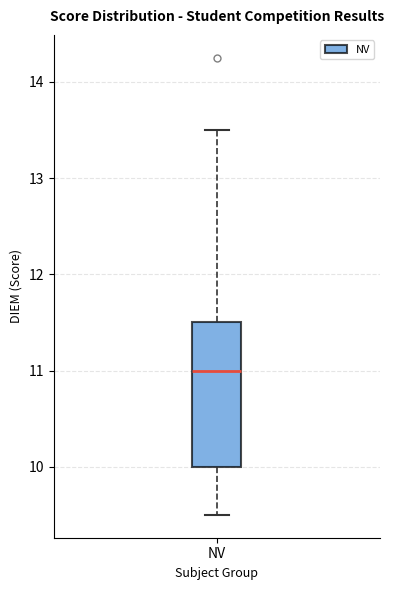

Read this box plot against the y-axis: the position of the median line, the range covered by the box, and the ends of both whiskers. The values are not printed on the chart, so give them approximately, as read against the axis.

median 11.0, box 10.0 to 11.5, whiskers 9.5 to 13.5